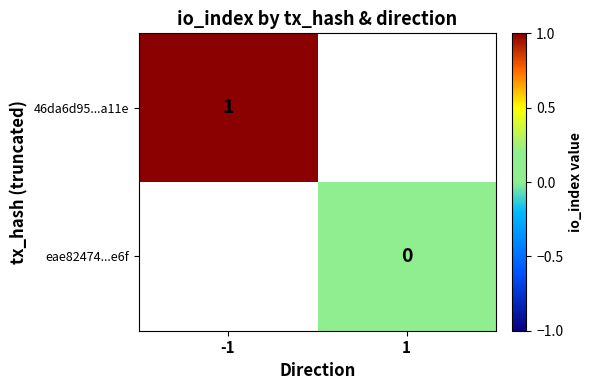

Is the value of eae82474...e6f at 1 greater than the value of 46da6d95...a11e at -1?

No